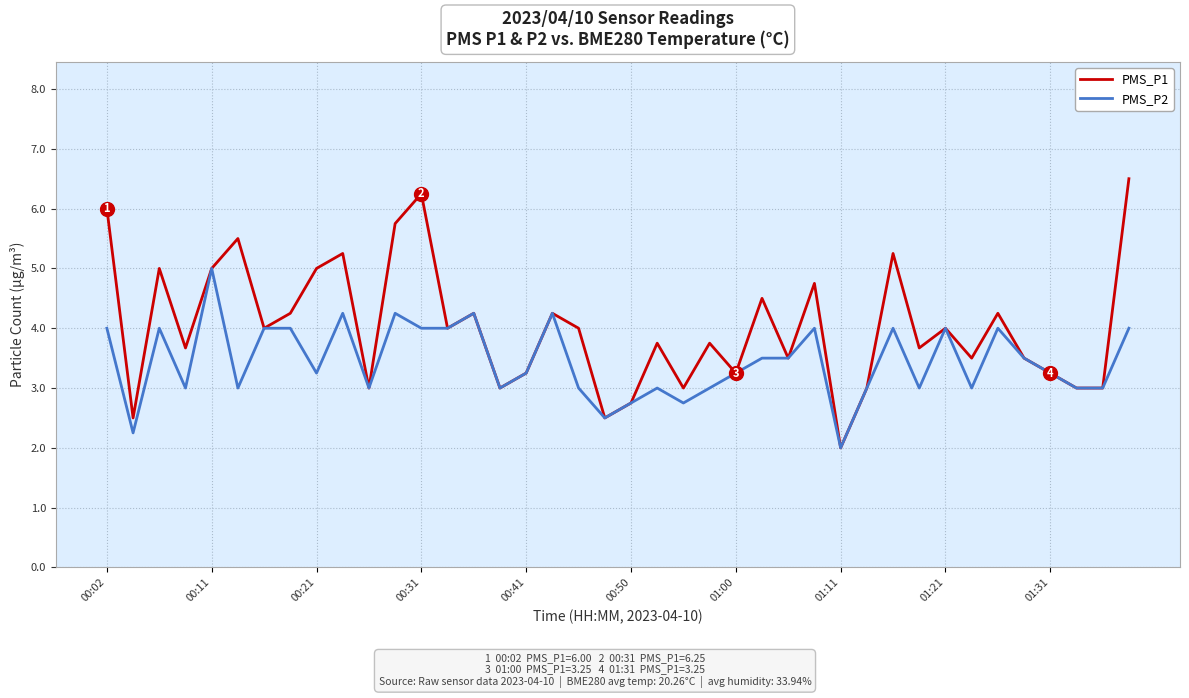

What is the maximum value for PMS_P1?

6.5